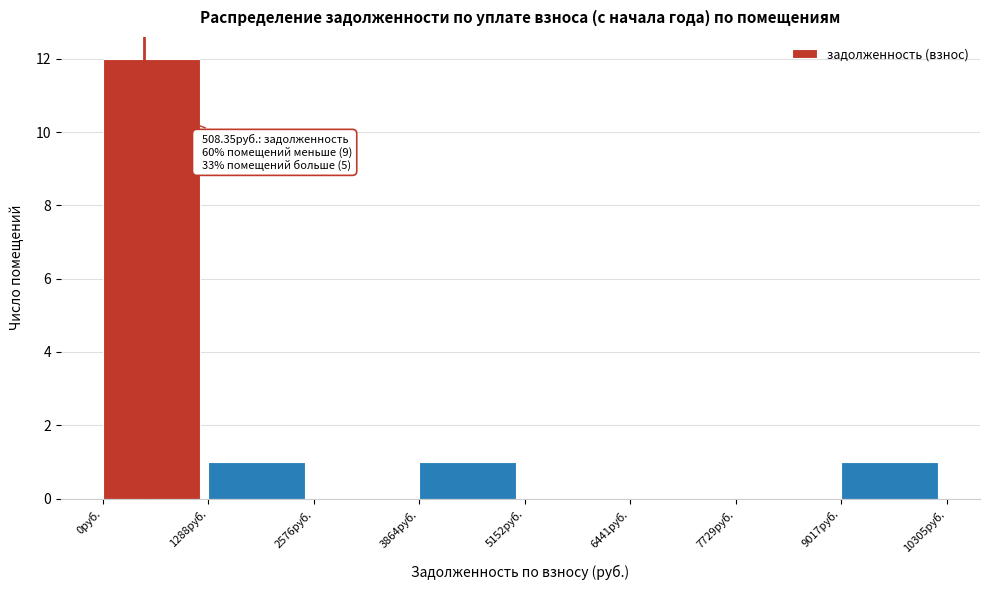

Over which range of the x-axis is the bar tallest?

0 to 1200